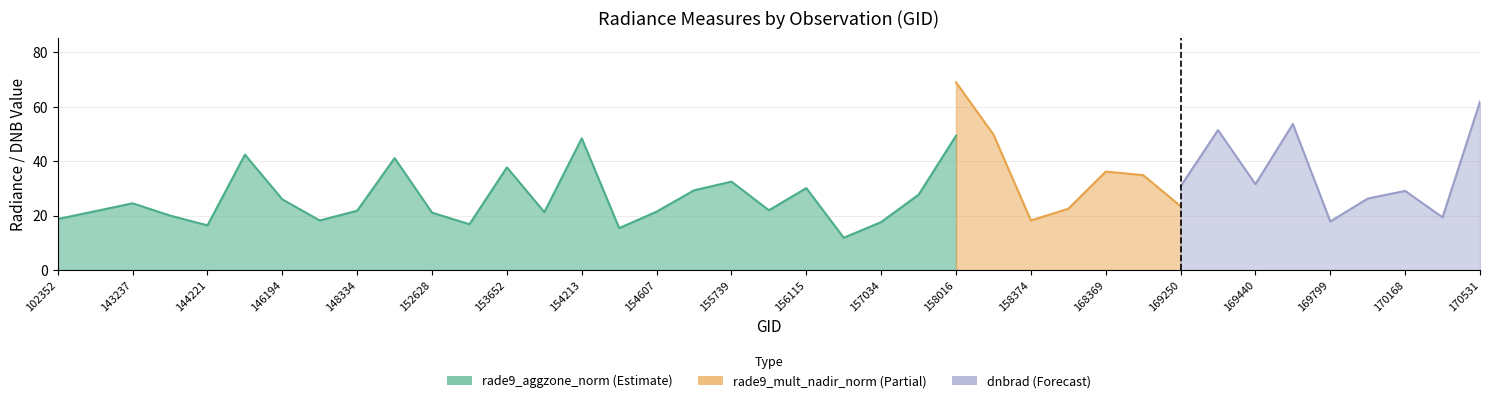

Reading left to right, what are all the values shown in this chart?

rade9_aggzone_norm: 18.8	21.6	24.5	20.0	16.4	42.4	26.0	18.2	21.8	41.2	21.1	16.9	37.8	21.3	48.4	15.4	21.5	29.3	32.5	22.0	30.1	11.9	17.7	27.7	49.4	47.0	18.2	23.9	32.1	35.4	26.3	36.2	26.7	51.7	21.1	25.7	27.3	22.9	53.8
rade9_mult_nadir_norm: 18.0	20.7	24.5	17.5	17.3	45.2	25.7	18.2	21.3	48.1	18.9	17.7	44.9	18.2	50.1	13.3	17.4	29.7	36.2	15.2	30.1	13.1	13.0	27.1	69.0	49.8	18.2	22.5	36.2	34.9	23.5	50.5	26.0	53.7	20.0	22.3	25.5	18.1	57.6
dnbrad: 18.0	22.2	24.5	18.2	18.6	44.8	27.6	18.2	21.3	49.3	19.7	19.1	50.2	22.1	50.1	11.9	17.8	30.8	43.7	17.4	44.1	14.1	15.7	31.9	74.1	53.6	18.2	23.4	41.6	37.6	30.8	51.5	31.6	53.7	17.9	26.3	29.1	19.4	61.9